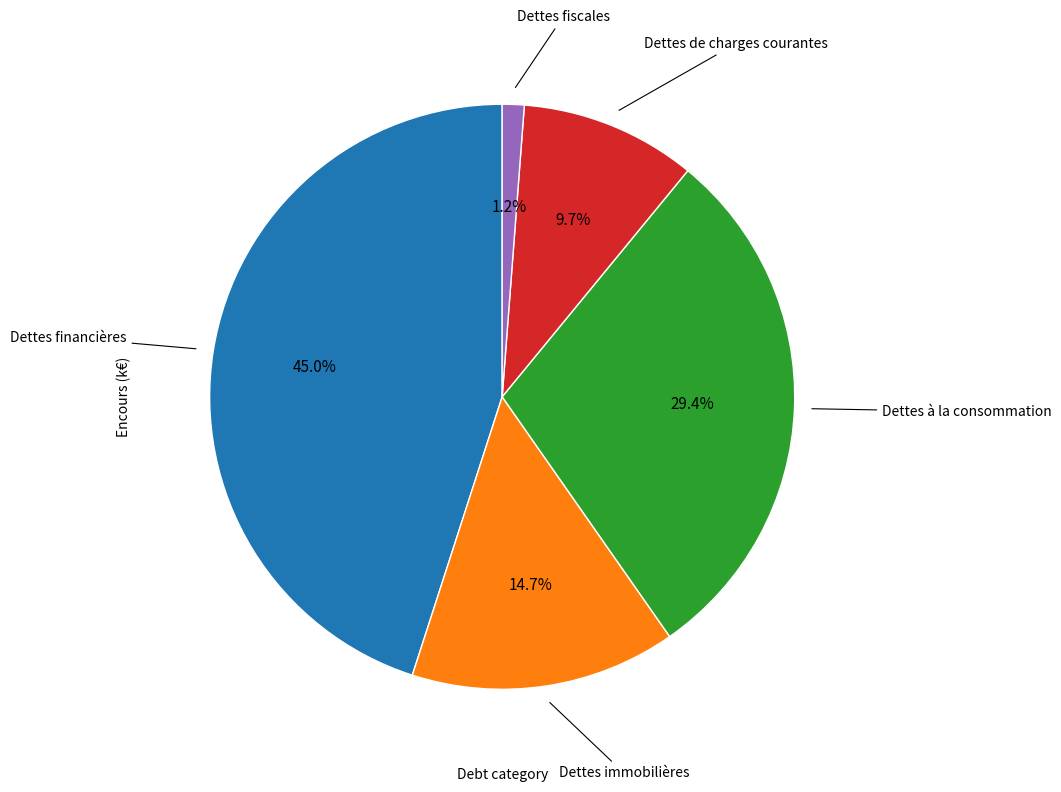

Is there a majority slice in this chart?

No